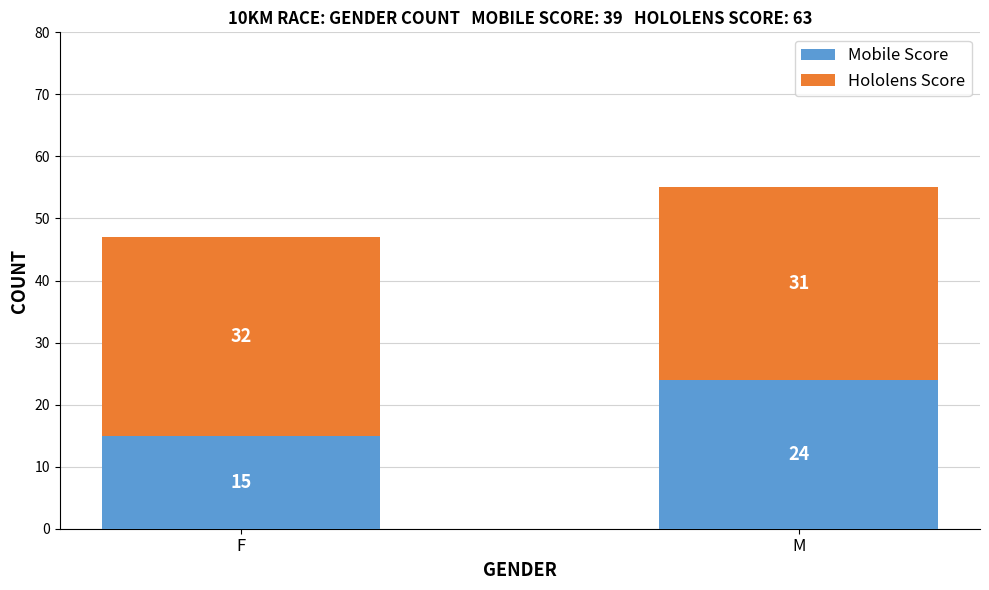

What is the total value across all series at M?

55